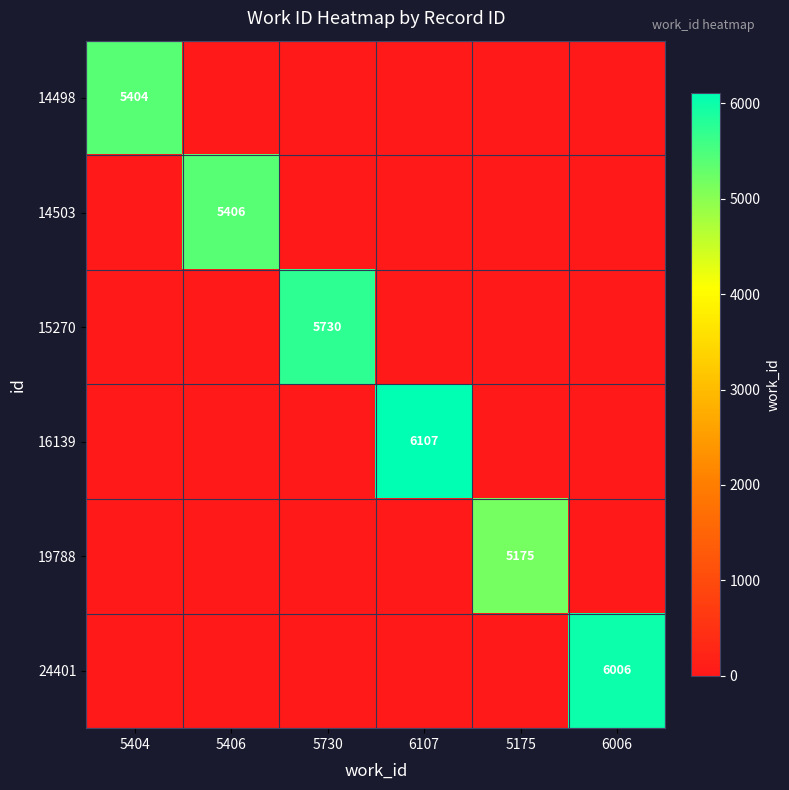

How many values in 16139 are above zero?

1